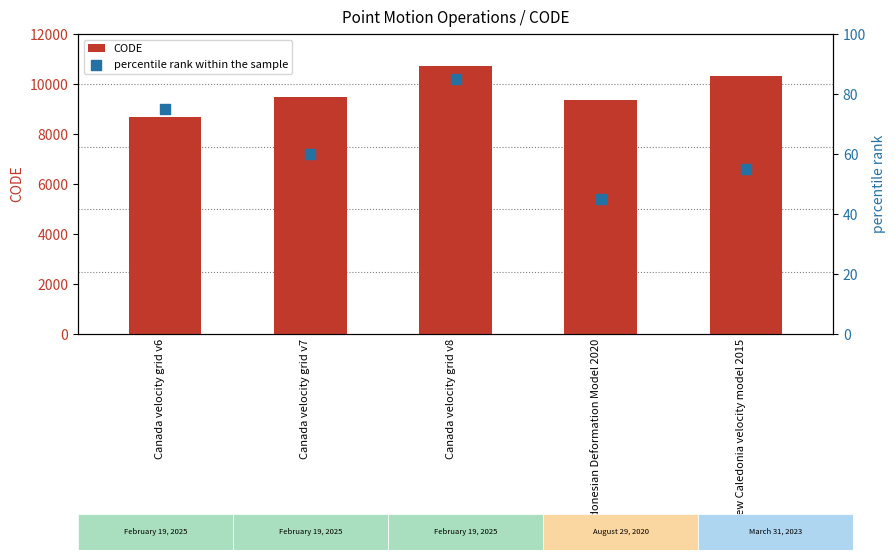

What is the total value across all series at Indonesian Deformation Model 2020?

9420